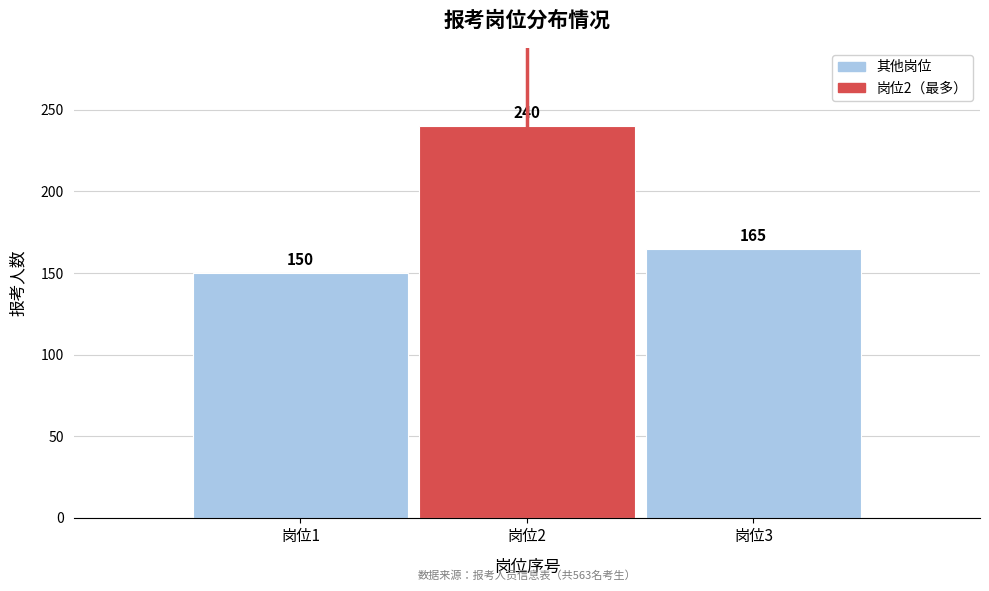

Reading left to right, extract all data points from this chart.

岗位1=150	岗位2=240	岗位3=165